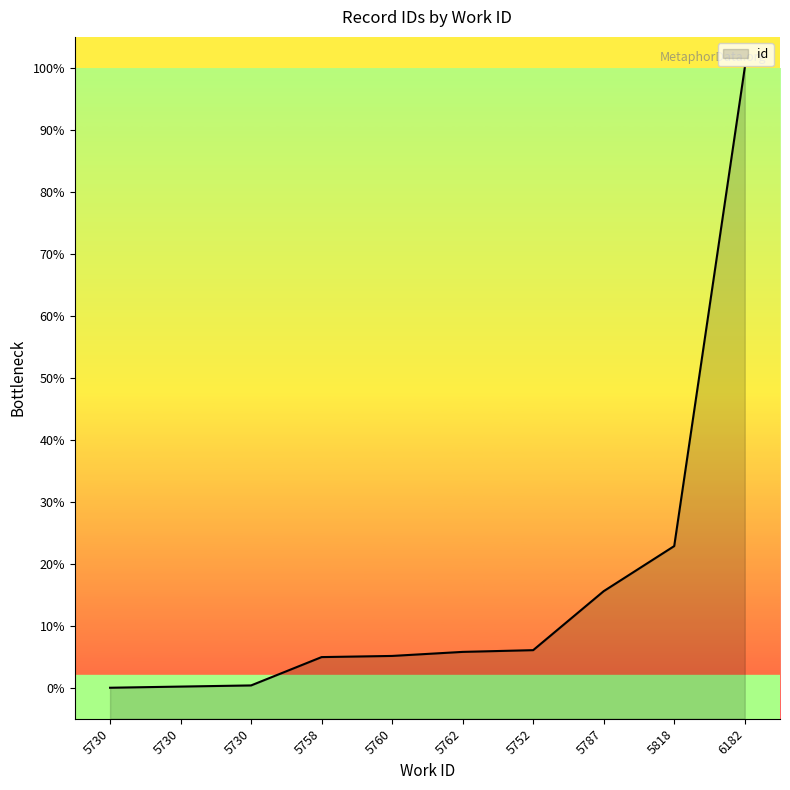

What is the sum of all values?

160.9